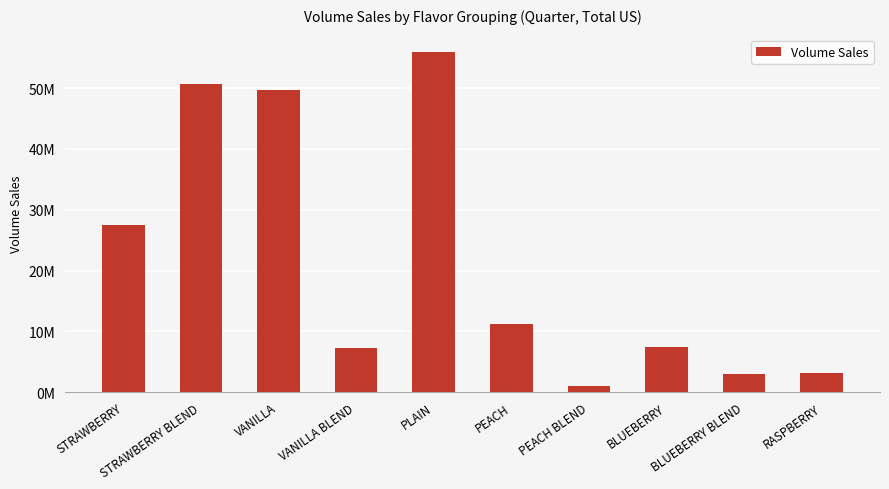

What is the value of the 10th bar from the left?

3176677.1